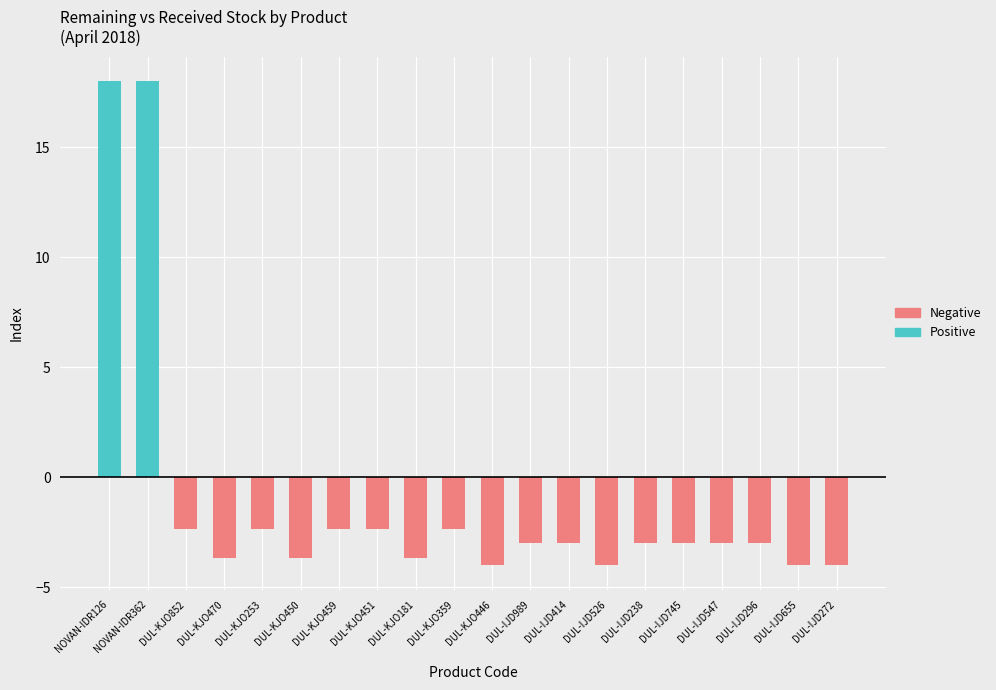

Which series changed the most between DUL-KJO359 and DUL-IJD745?

Negative